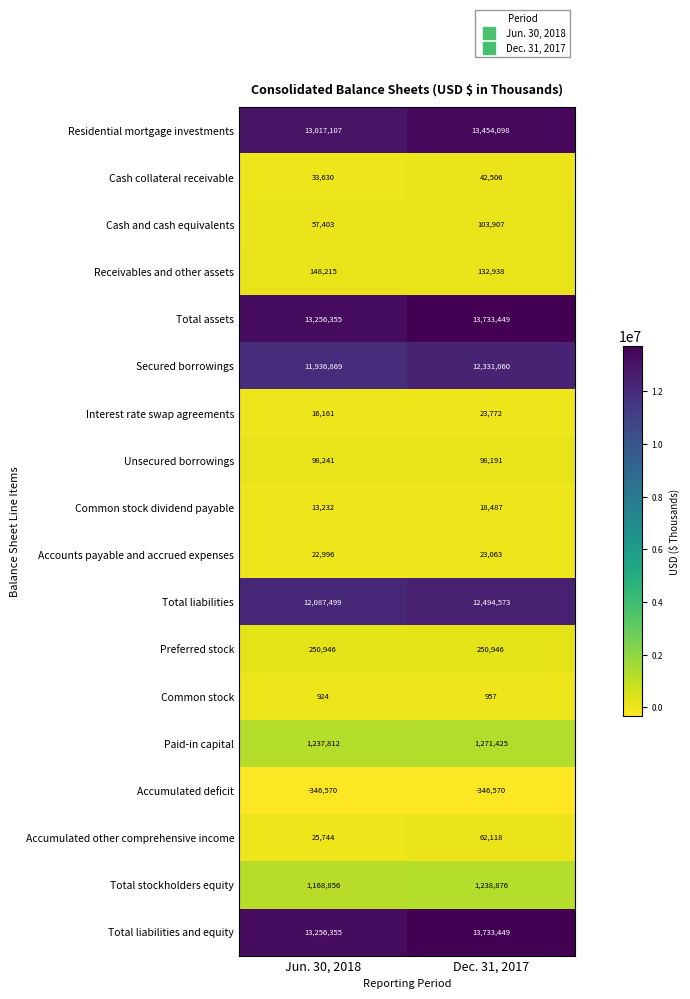

Which category has the lowest value in the Accumulated other comprehensive income series?

Jun. 30, 2018